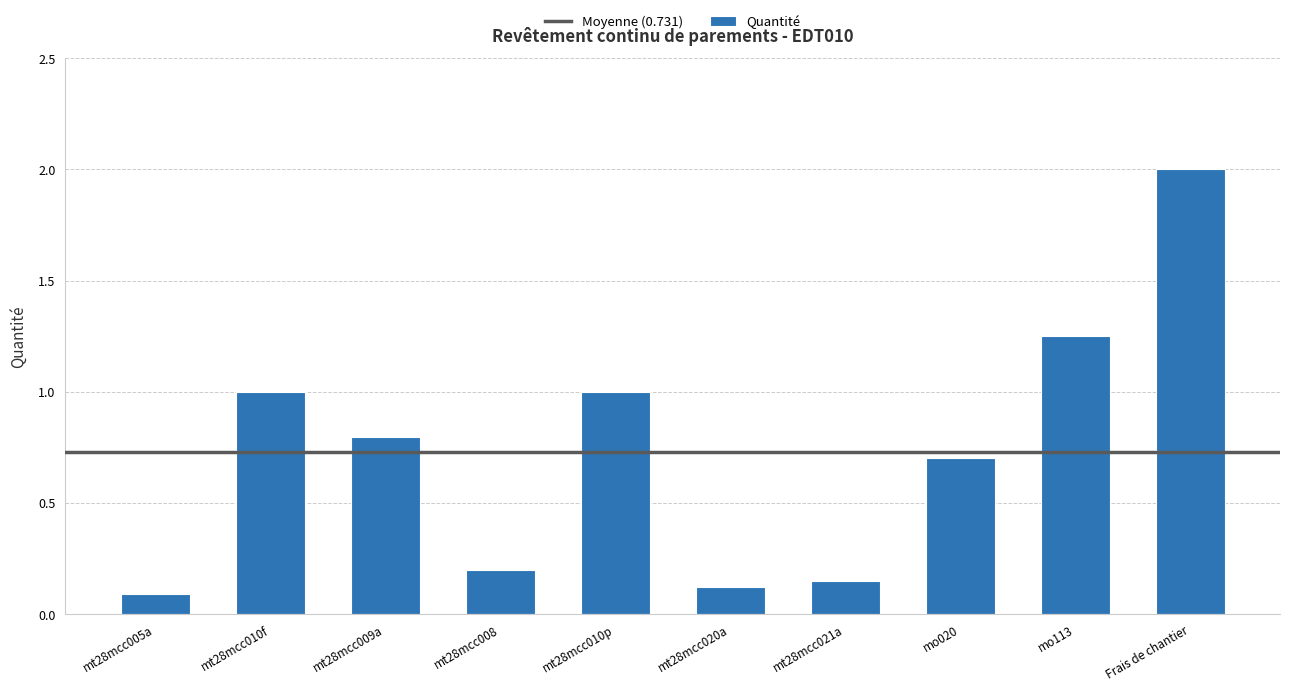

What is the label of the 5th bar from the right?

mt28mcc020a